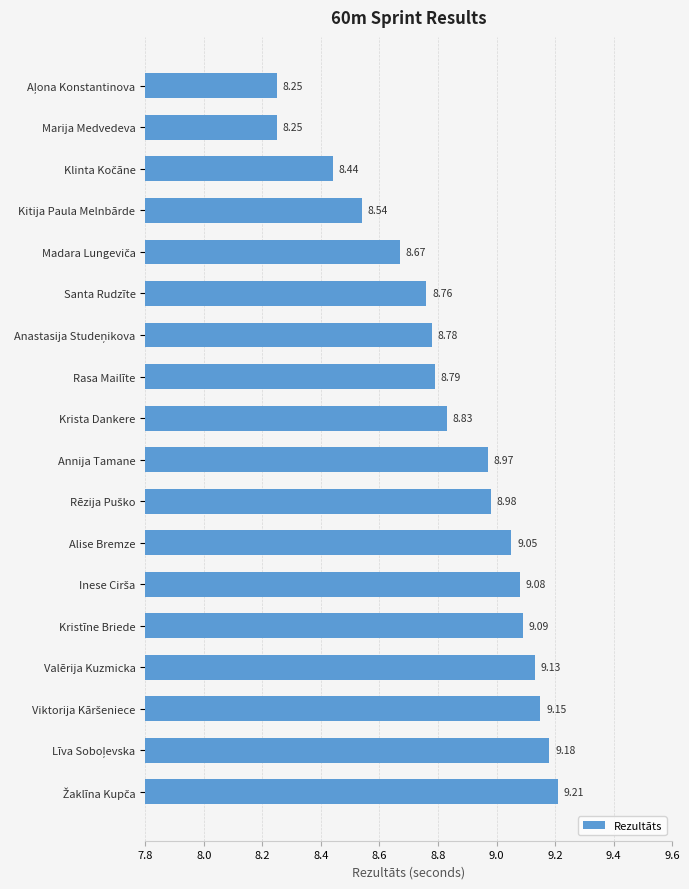

What is the label of the 5th bar from the bottom?

Kristīne Briede